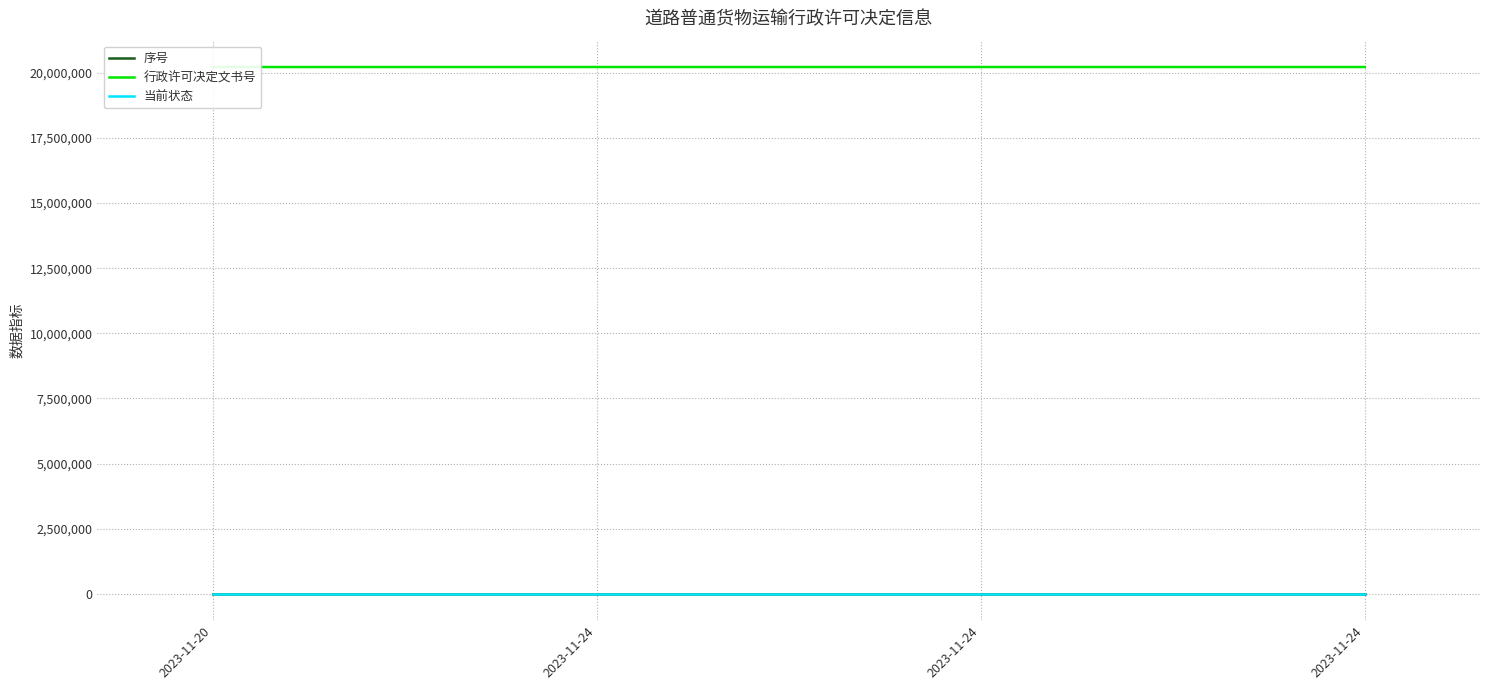

What is the value of the 当前状态 point at the 2nd from the left?

1